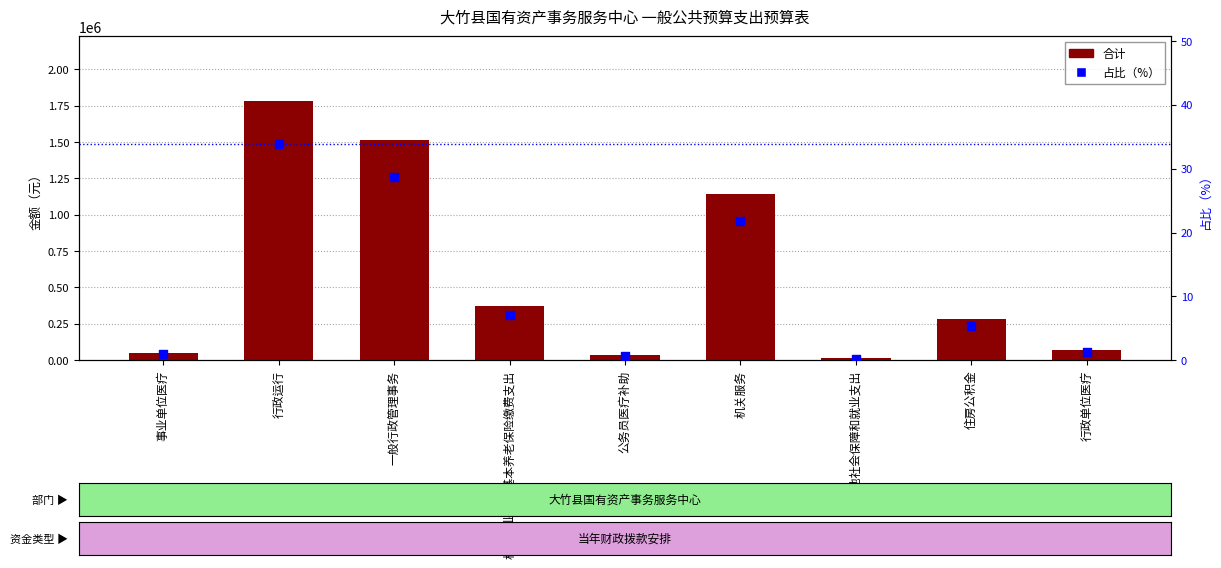

At how many categories does at least one series exceed 1445458?

2